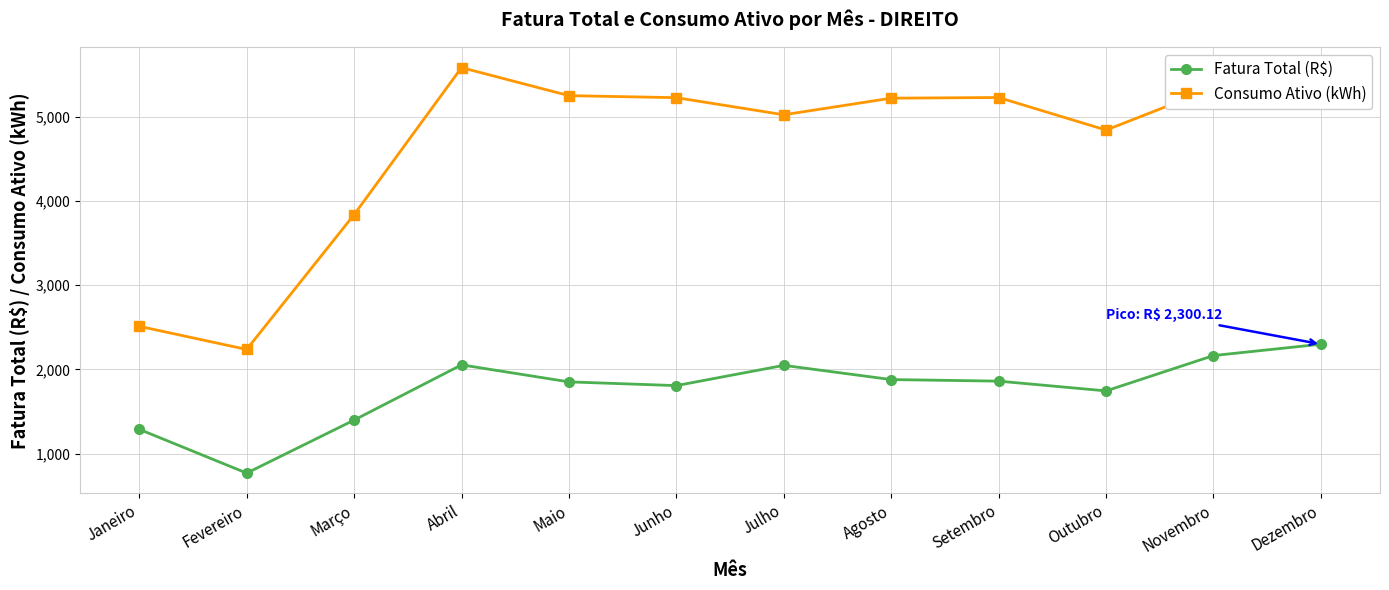

What is the average value of the Fatura Total (R$) series?

1764.7